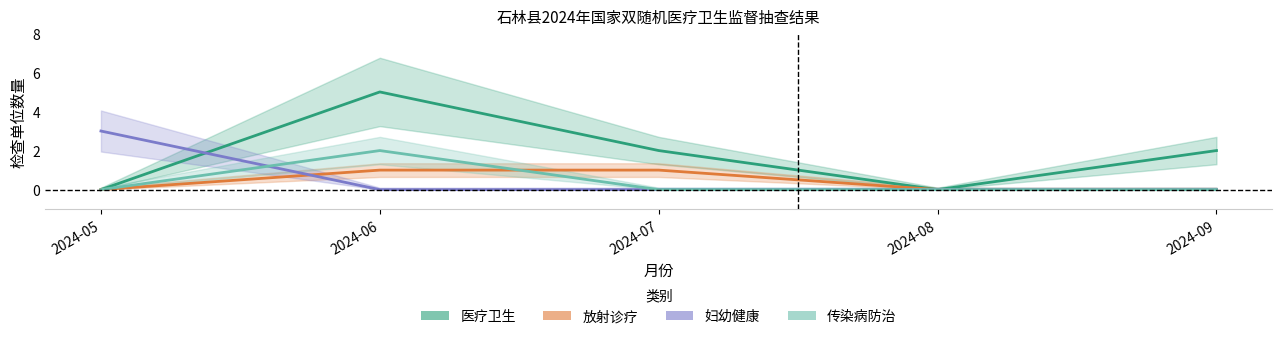

How many data points in 传染病防治 are above 0?

1